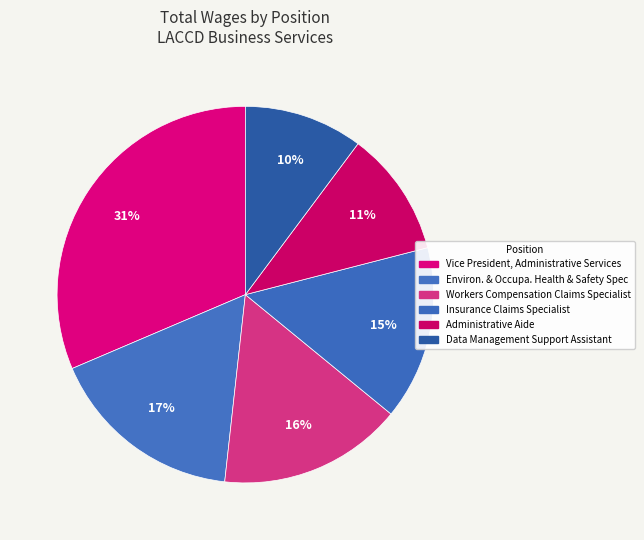

The Data Management Support Assistant slice represents 18% of the pie. True or false?

False